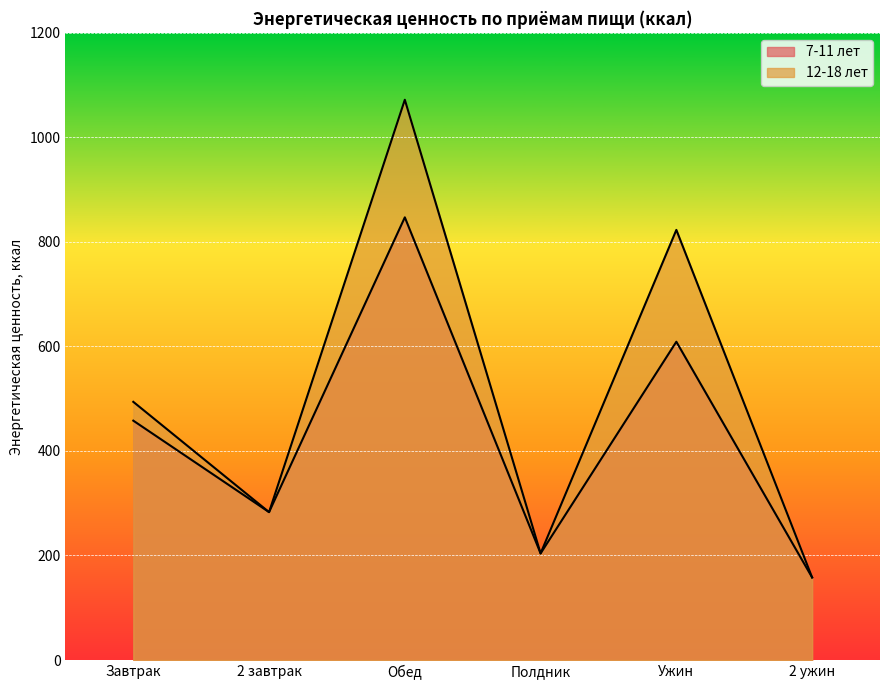

At which category is the sum across all series the highest?

Обед